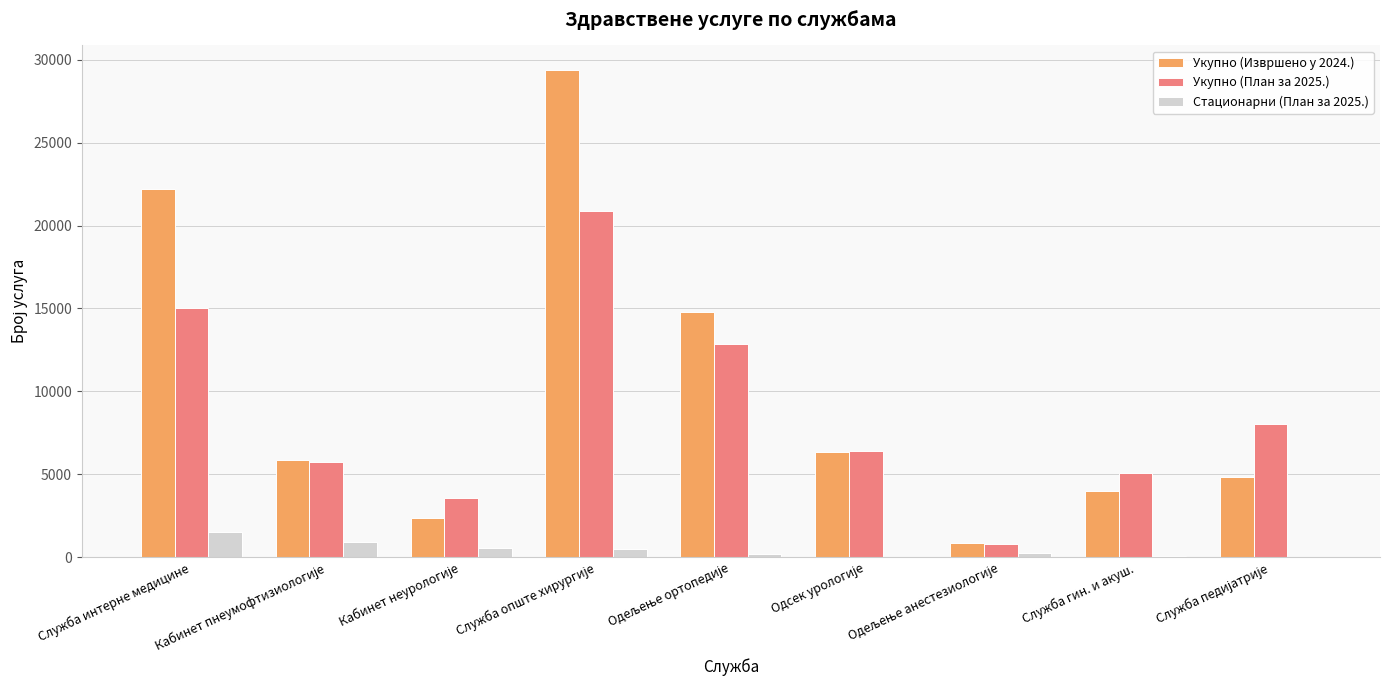

What is the sum of all Укупно (План за 2025.) values?

78290